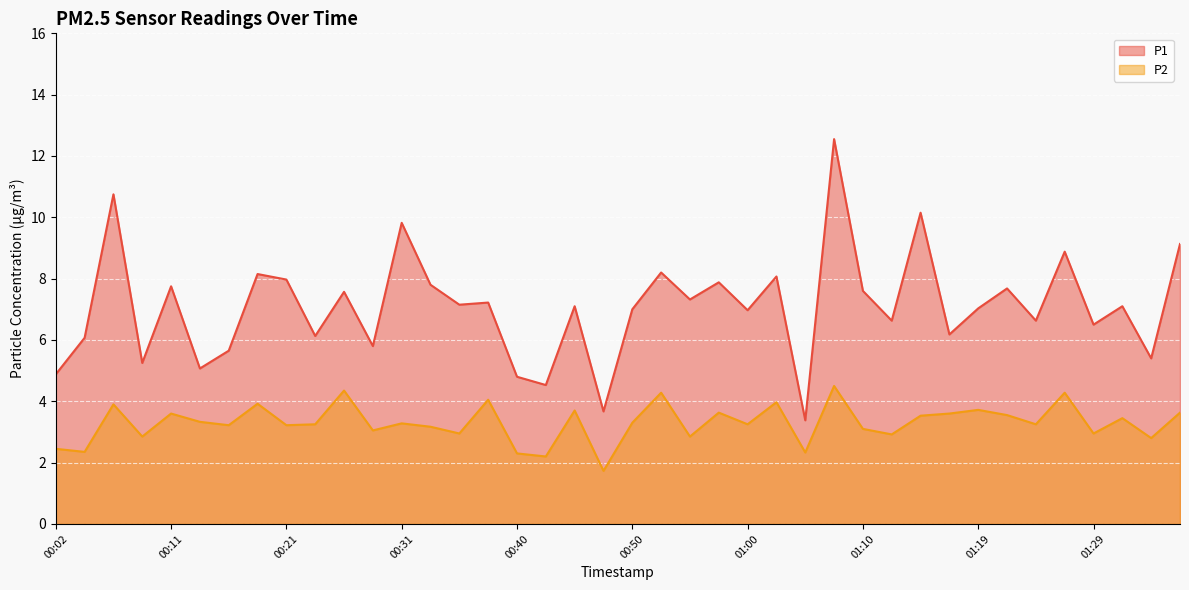

How many series are shown in this chart?

2